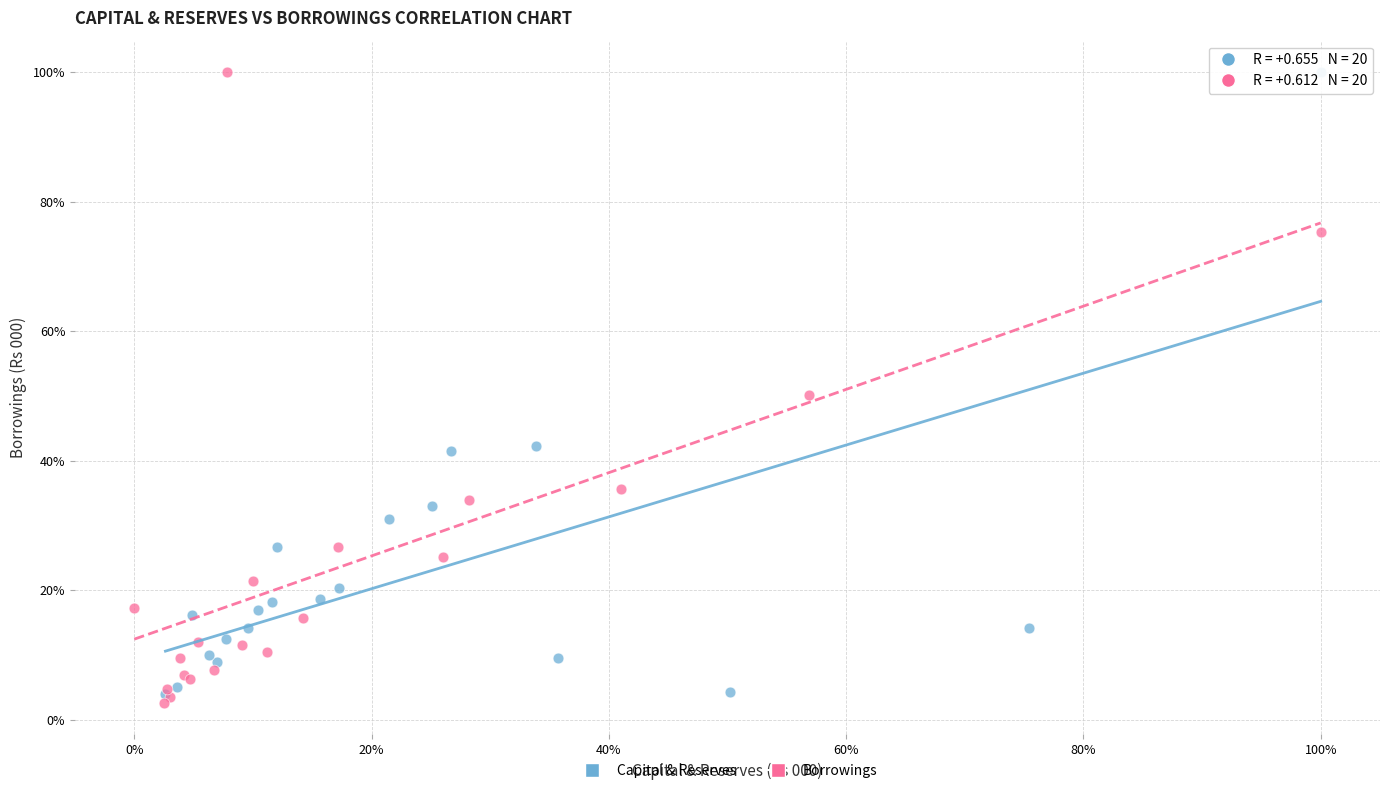

Which series reaches the minimum Y coordinate?

Borrowings